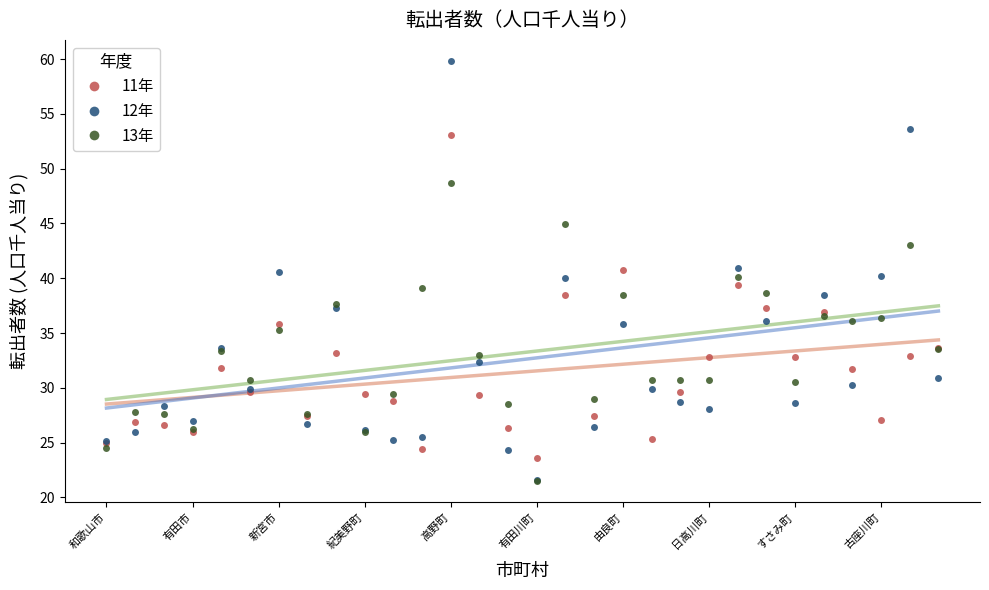

The value of 12年 at 高野町 is 32.1. True or false?

False